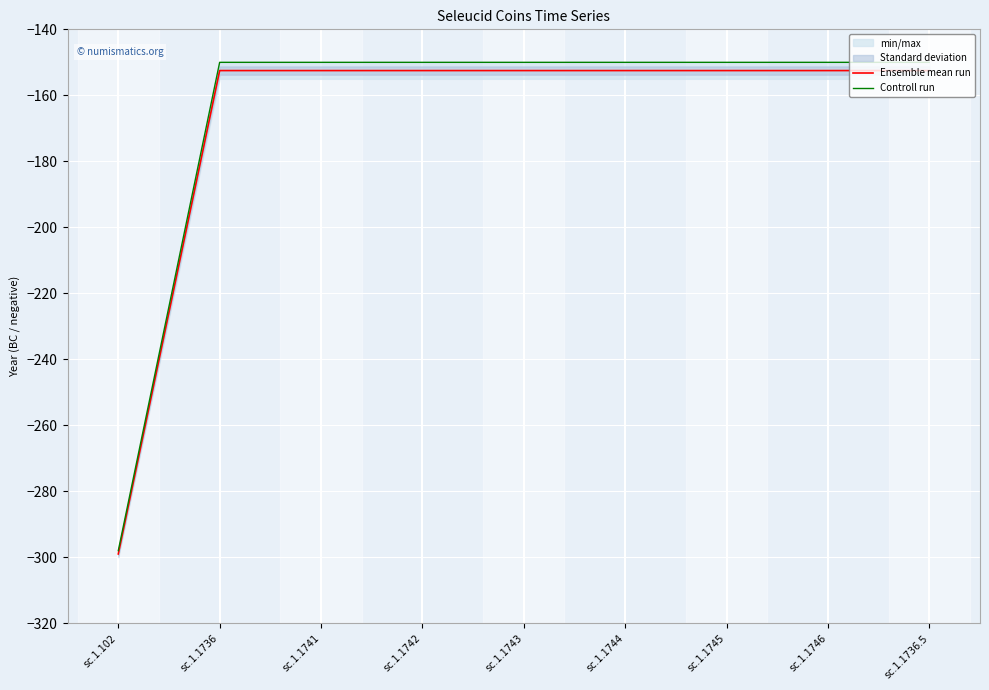

What is the total value across all series at sc.1.1743?

-302.5